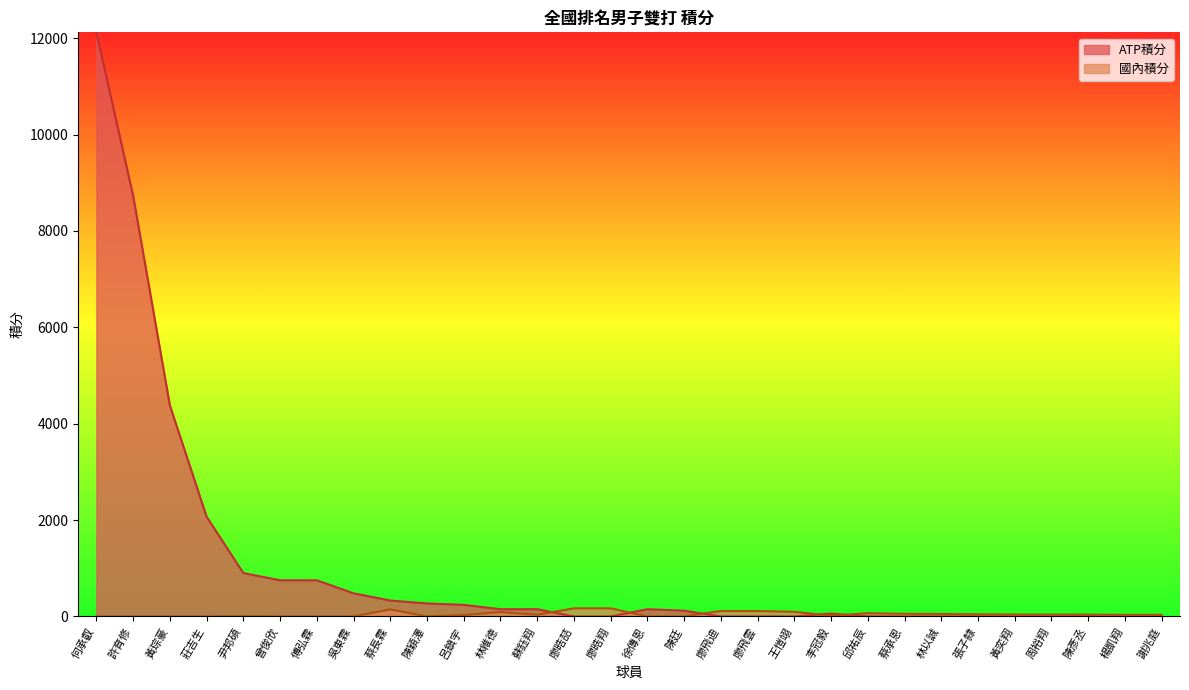

After their last crossing, which series has the higher values: 國內積分 or ATP積分?

國內積分